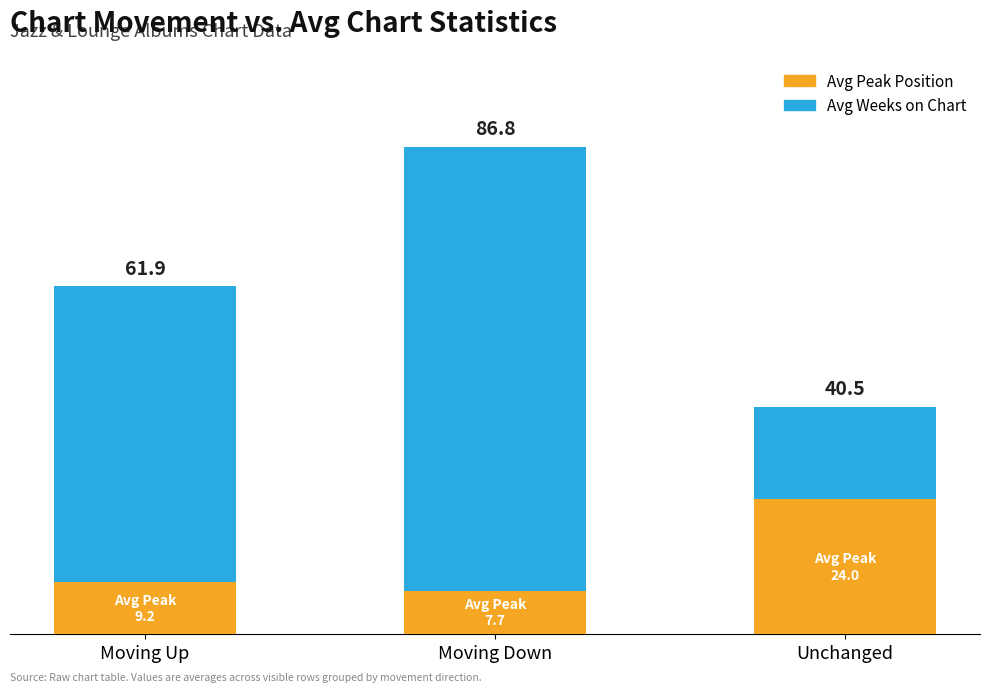

Are the bars grouped side by side (vs. stacked)?

No